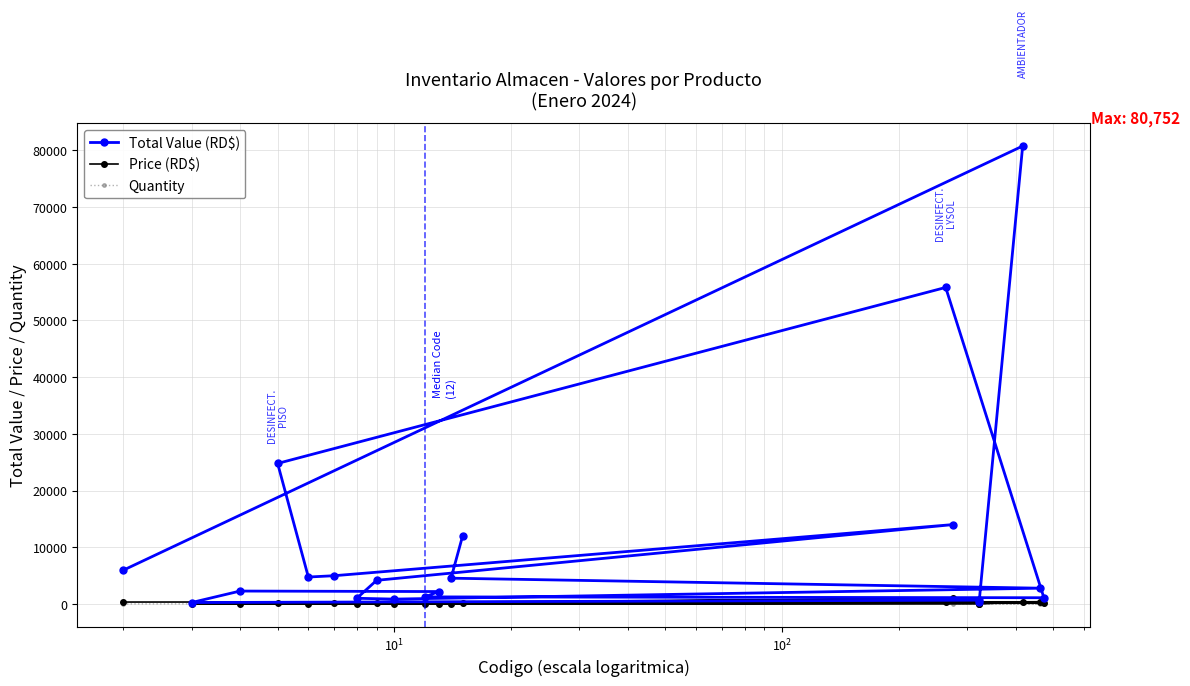

What is the maximum value shown in the chart?

80752.0